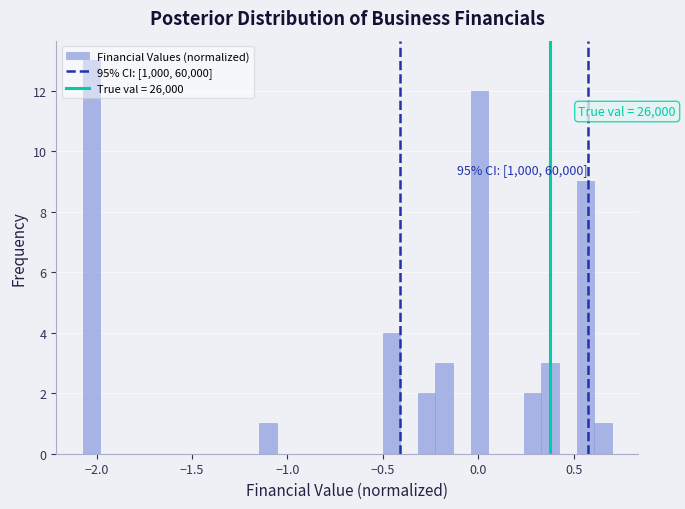

Read against the x-axis, roughly where is the centre of the tallest bar?

-2.05